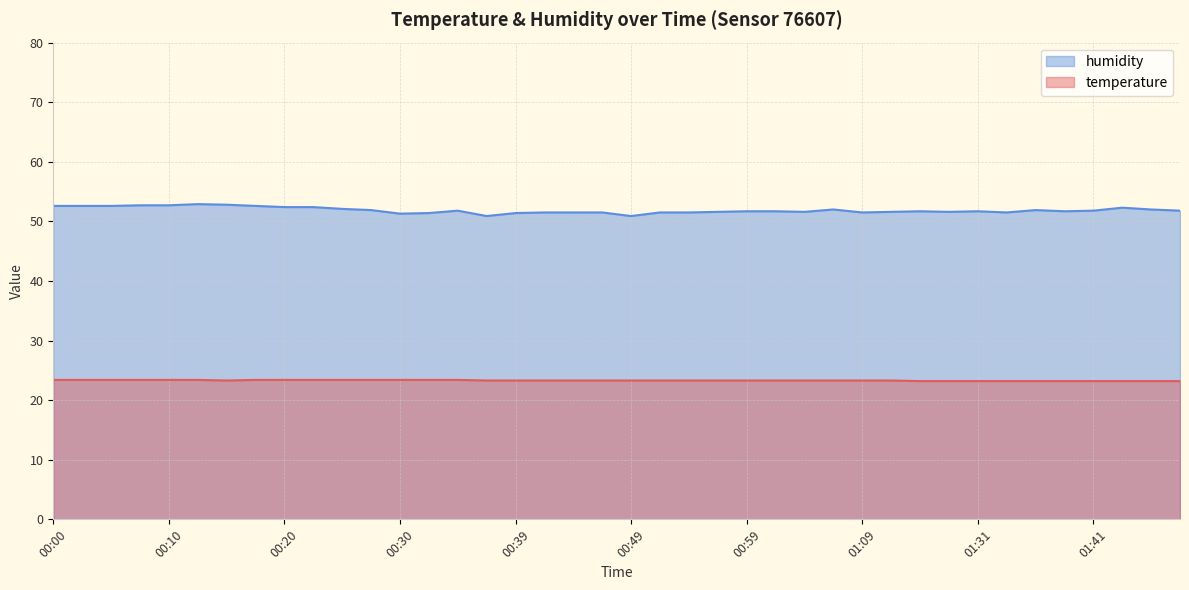

Count the temperature values in the range 23 to 24.

40